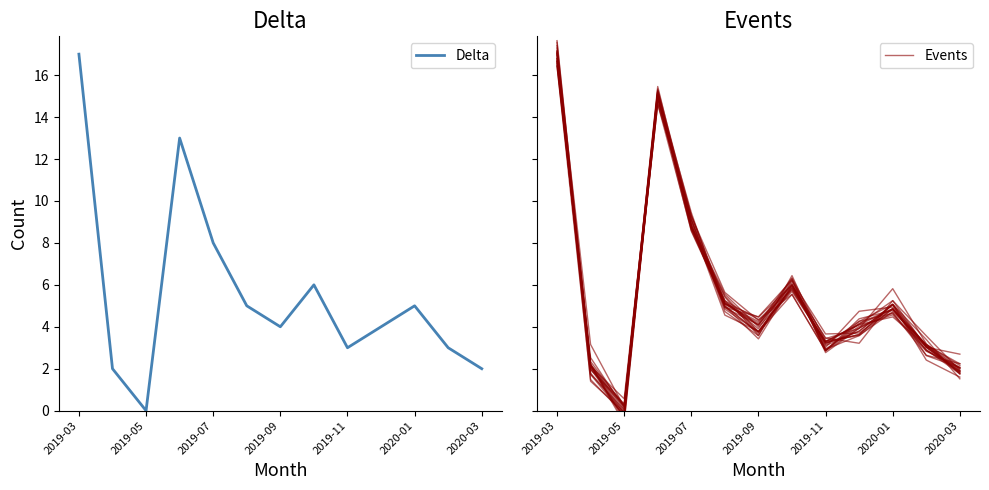

The value of Delta at 2020-01 is 5. True or false?

True